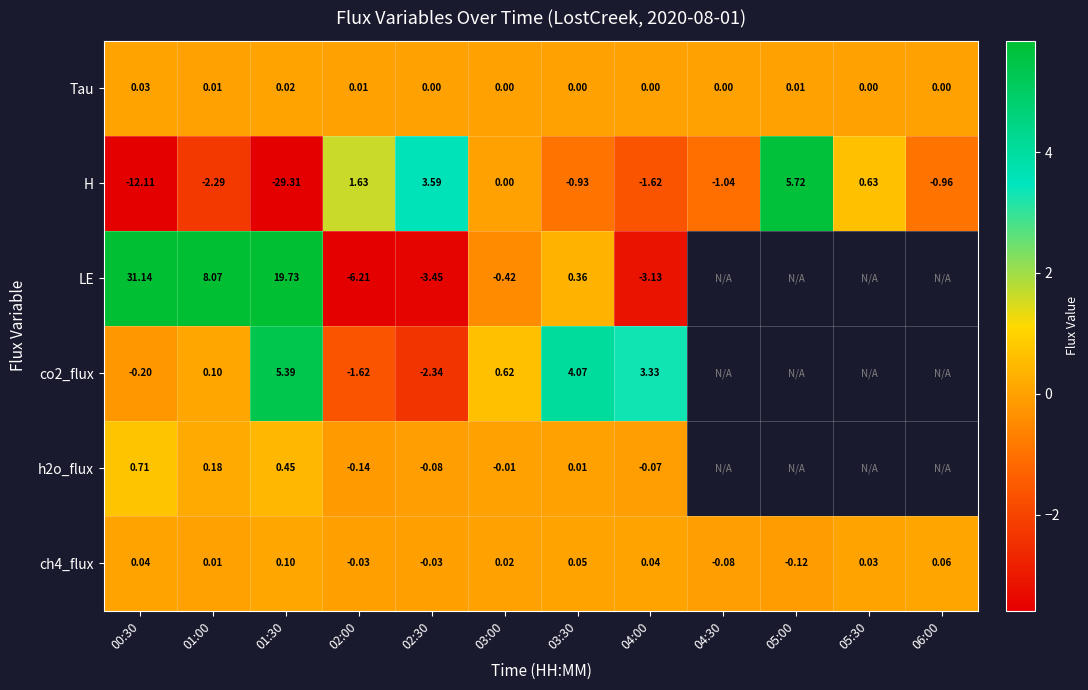

Which series changed the most between 01:00 and 03:00?

LE